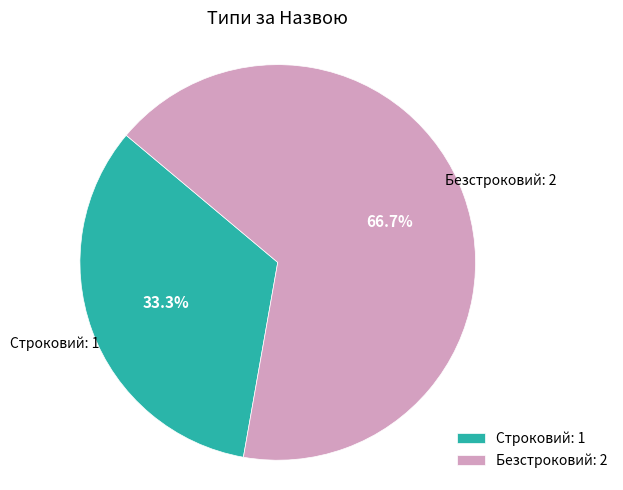

To the nearest percent, what percentage of the pie is Строковий?

33%